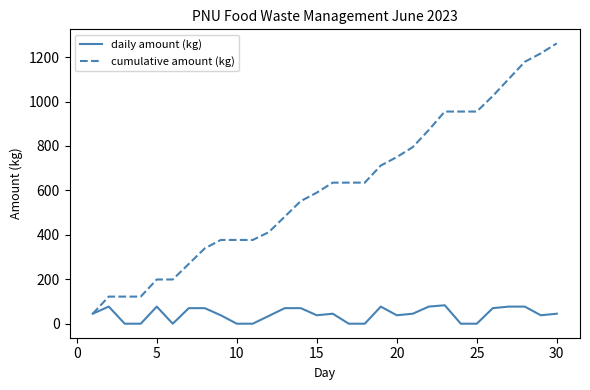

Which series has the widest spread of values?

cumulative amount (kg)